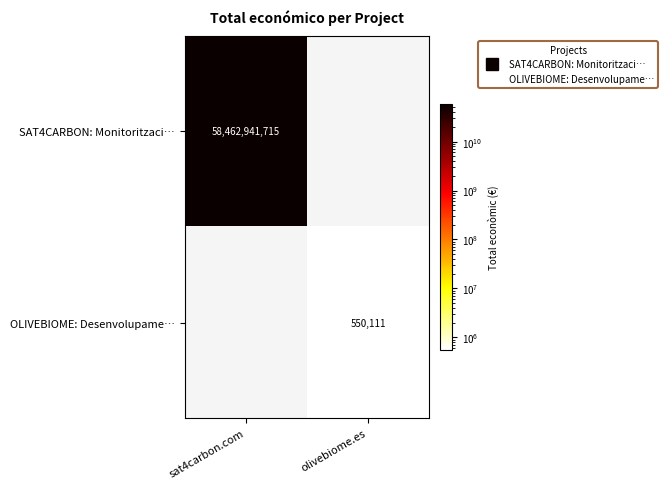

Which has a higher value, olivebiome.es or sat4carbon.com?

sat4carbon.com